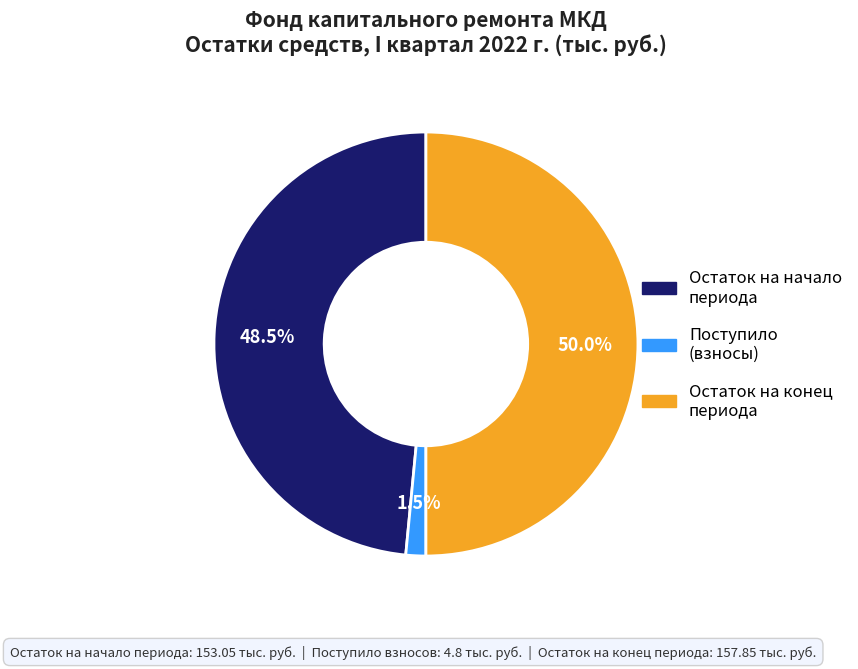

To the nearest percent, what is the difference between the largest and smallest slice percentages?

48%